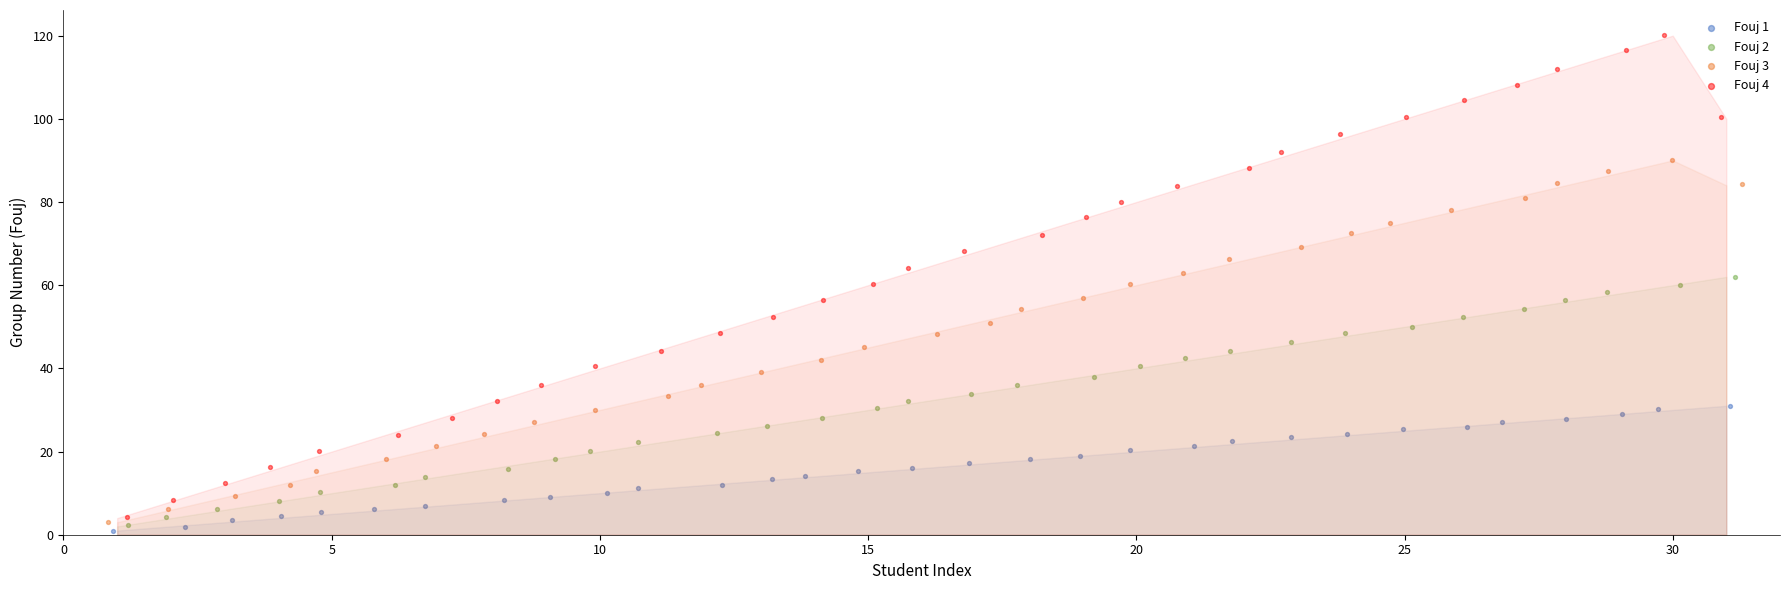

Which series has the largest Y range (max minus min)?

Fouj 4